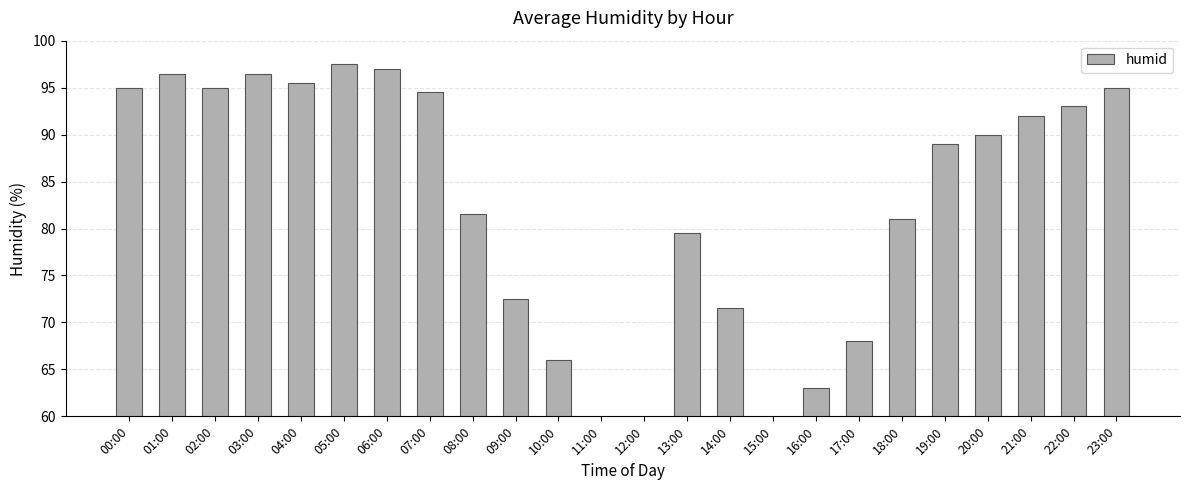

What is the sum of all values?

1981.0